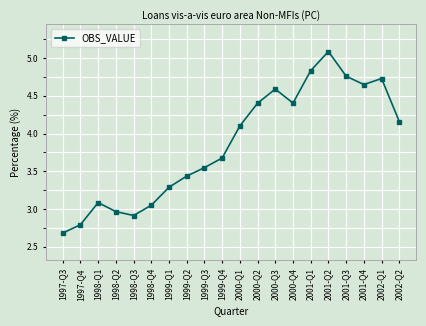

What is the maximum value shown in the chart?

5.1